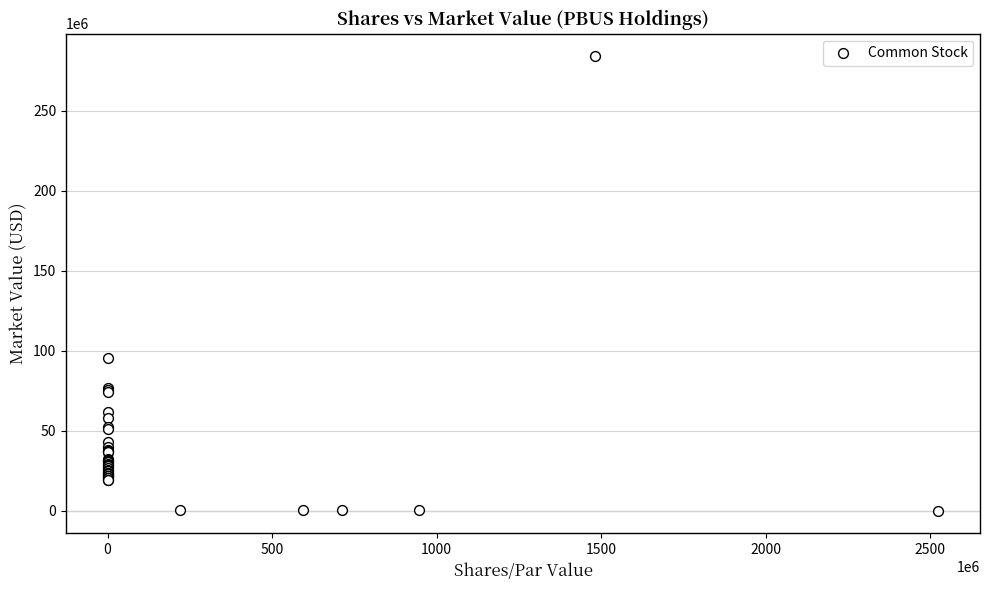

What Y value in the scatter plot is closest to 142075330?

95647139.0